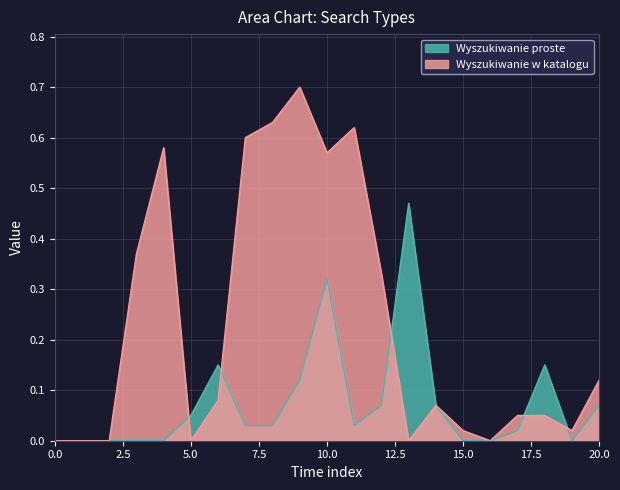

Is it true that Wyszukiwanie w katalogu equals 0.1 at 20?

True